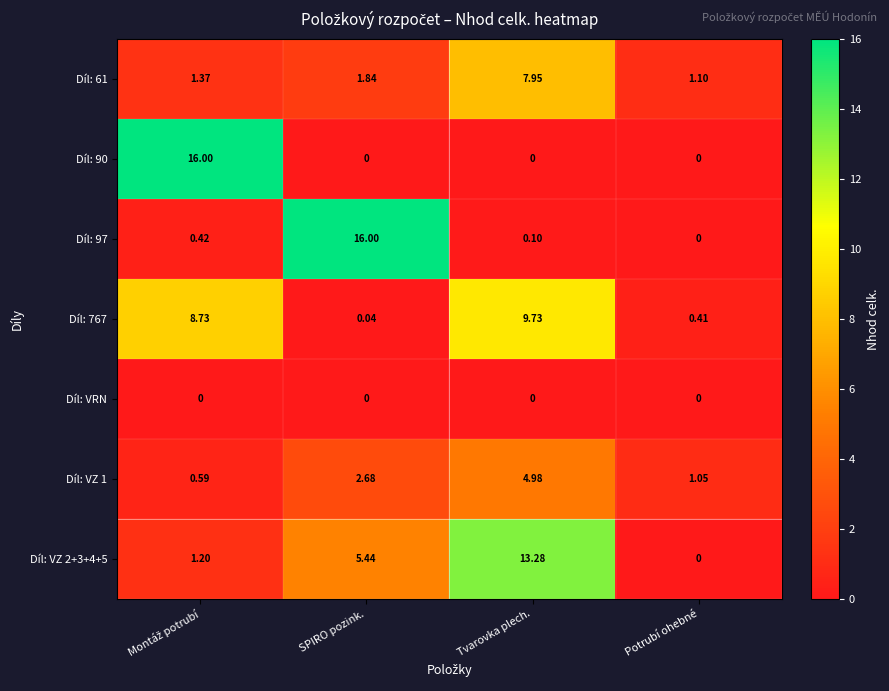

Count the number of categories in the chart.

4